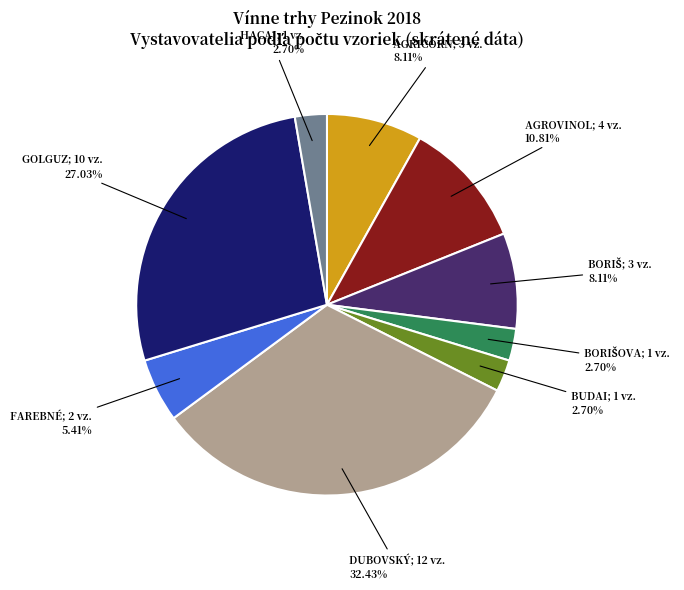

Is there any slice that represents more than half of the pie?

No